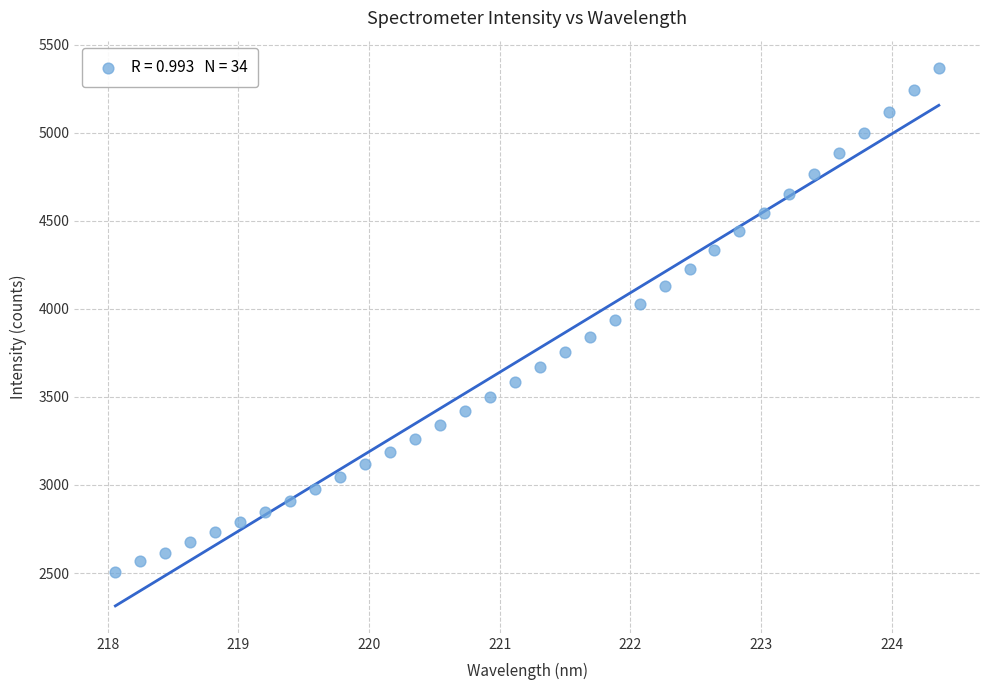

What is the range of Y values (max minus min)?

2861.2